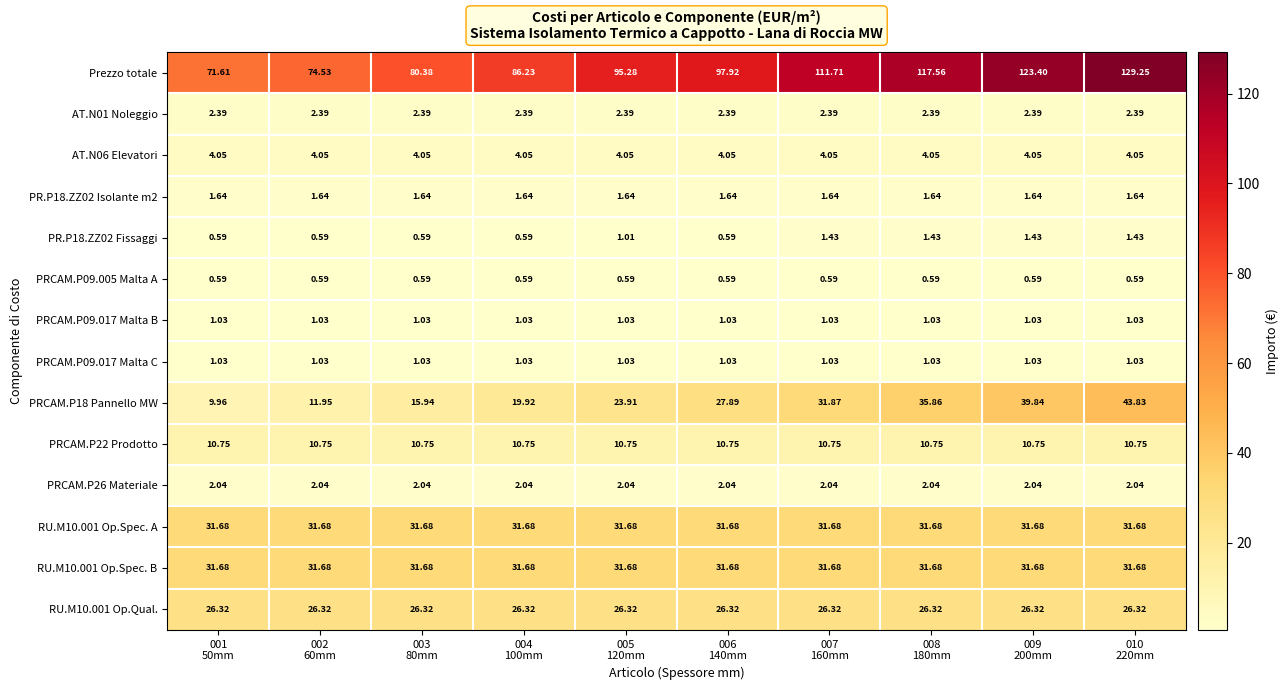

Which series has the largest range (max minus min)?

Prezzo totale